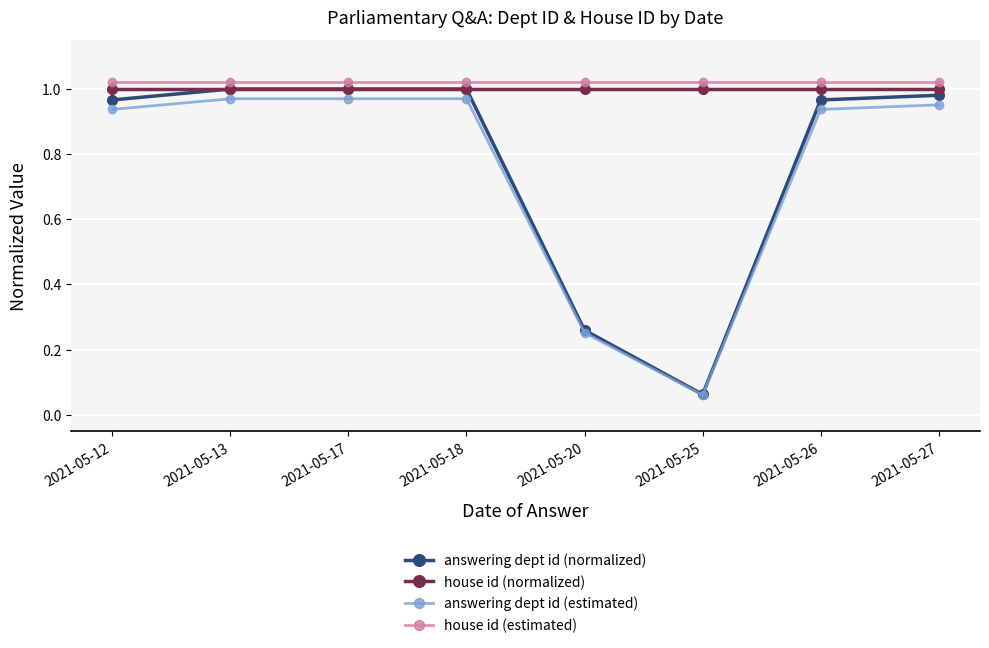

At which label is answering dept id (normalized) closest to 0?

2021-05-25